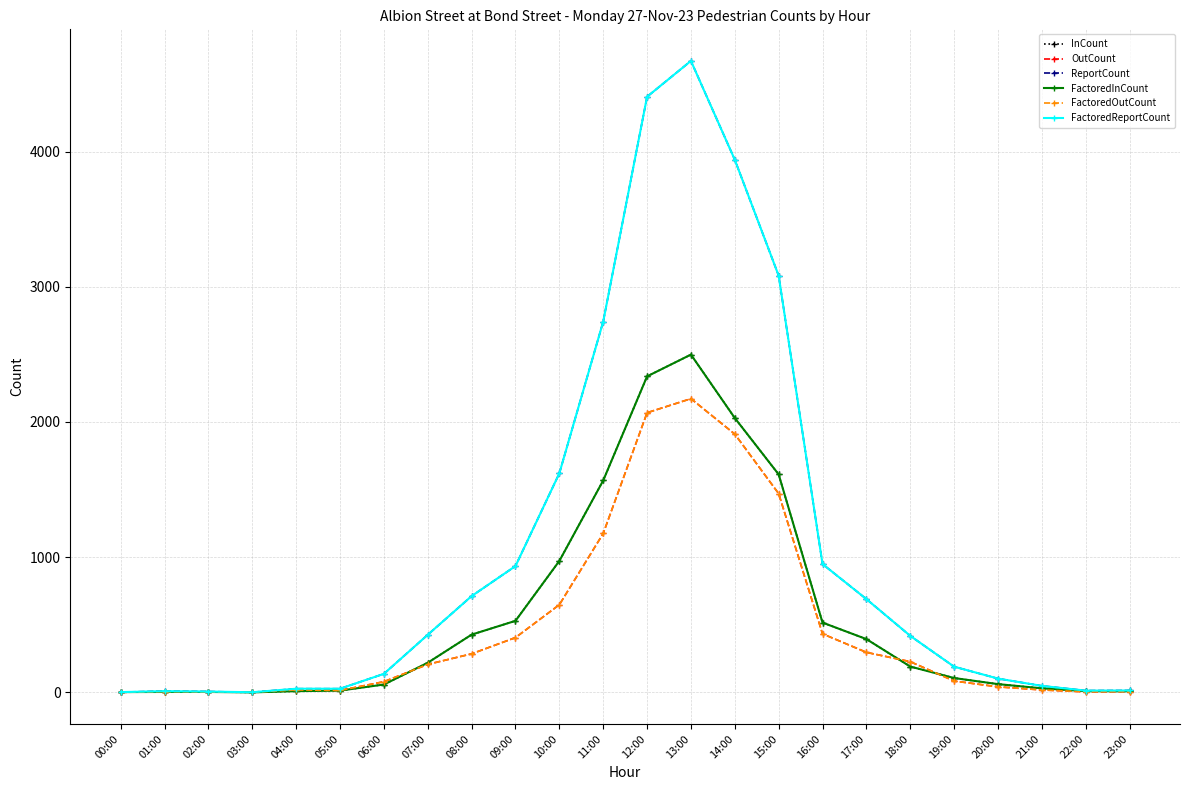

Which series has the largest total across all categories?

ReportCount